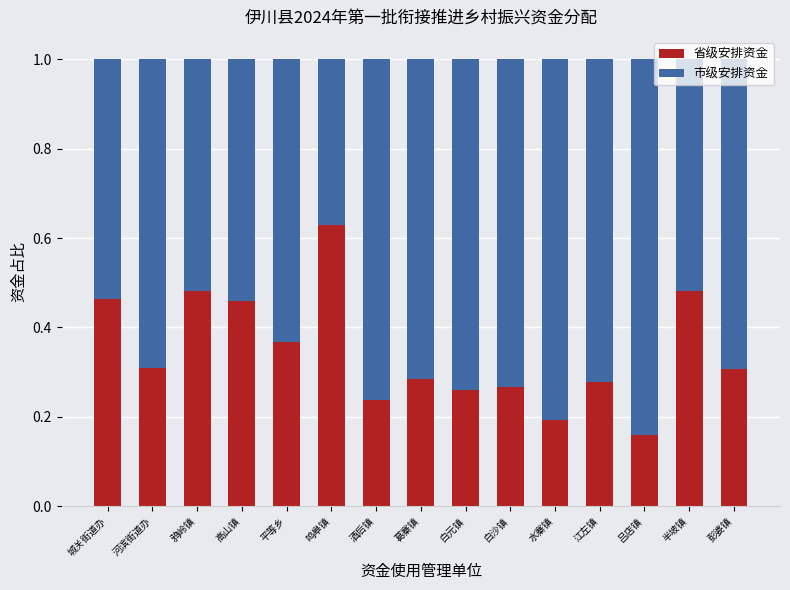

The 省级安排资金 series shows 0.9 at 鸦岭镇. True or false?

False